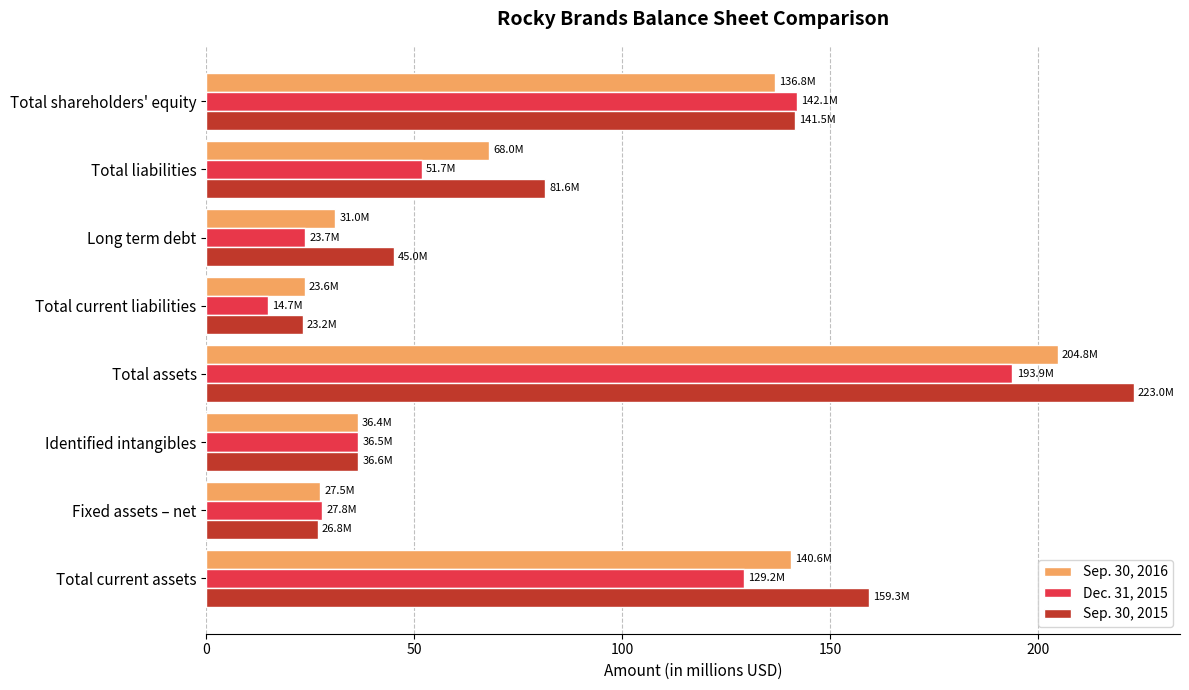

What is the average value of the Sep. 30, 2015 series?

92.1